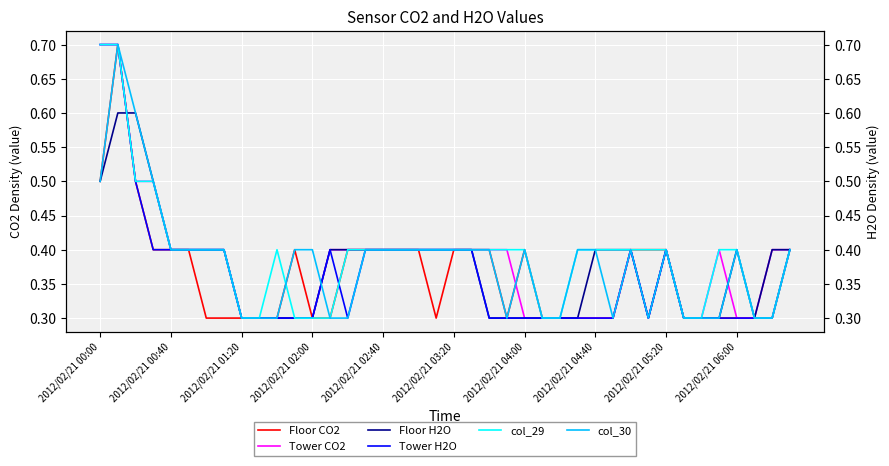

How many lines are shown in the chart?

6